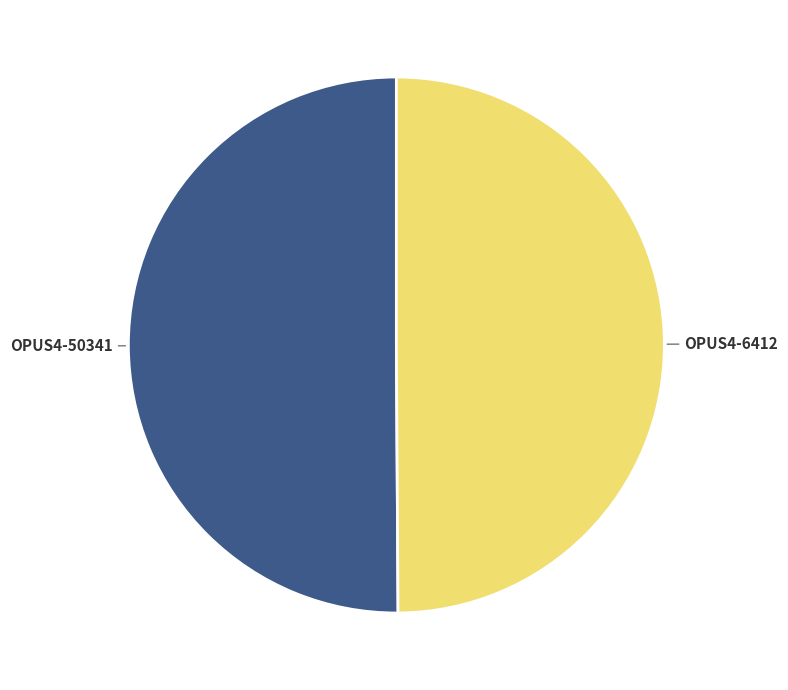

How many slices are in this pie chart?

2